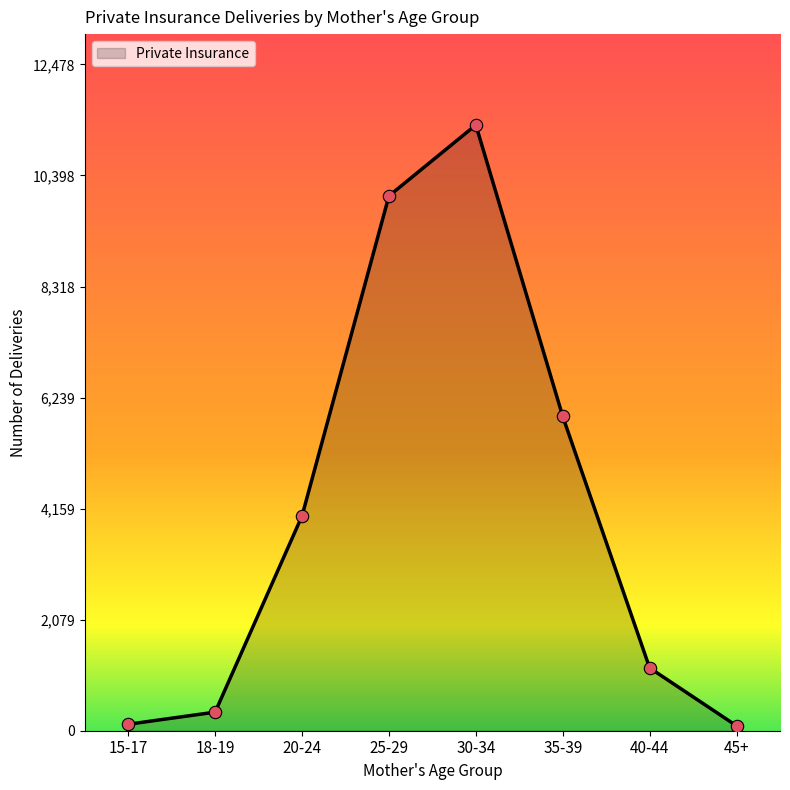

Between 18-19 and 40-44, which is larger?

40-44